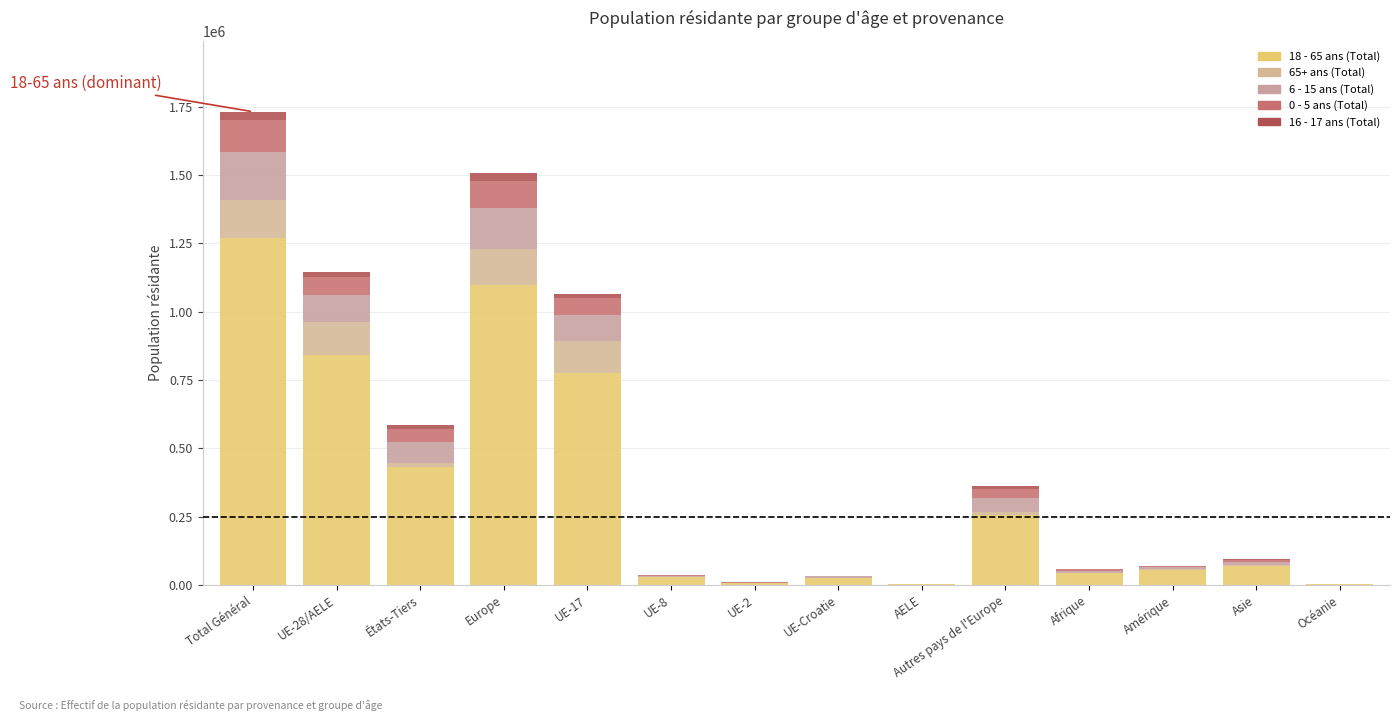

How many categories are shown in the chart?

14